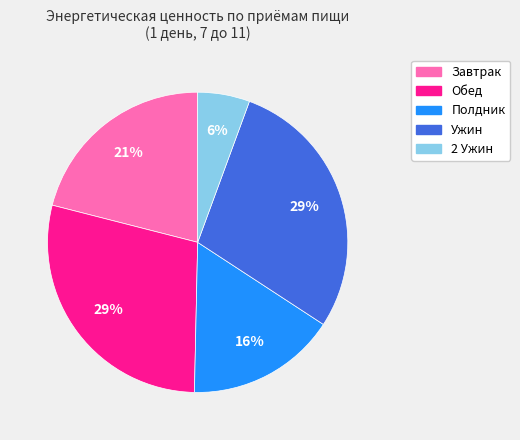

To the nearest percent, what is the combined percentage of Завтрак and Ужин?

50%